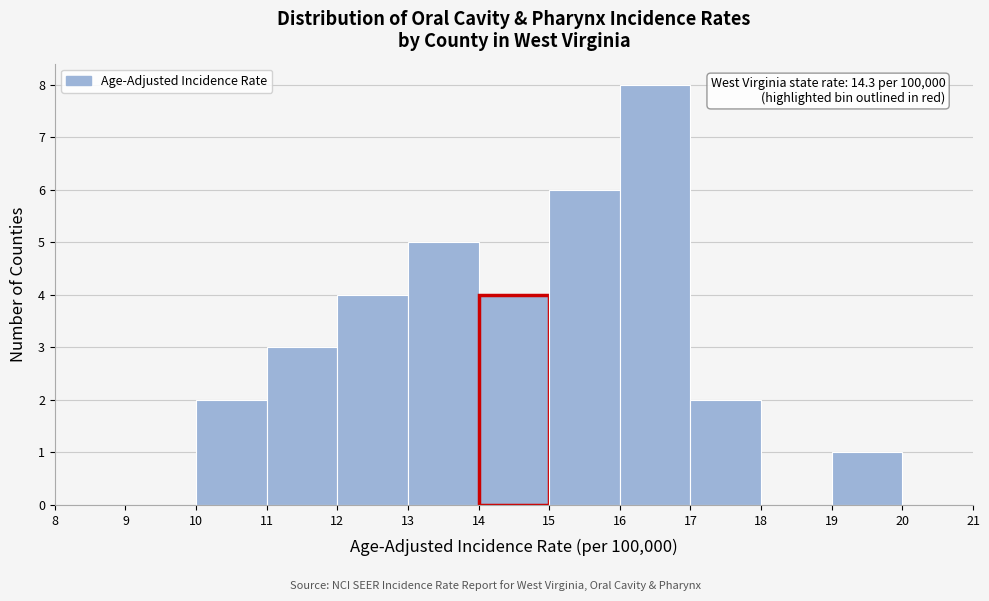

Which range on the x-axis has the tallest bar?

16 to 17